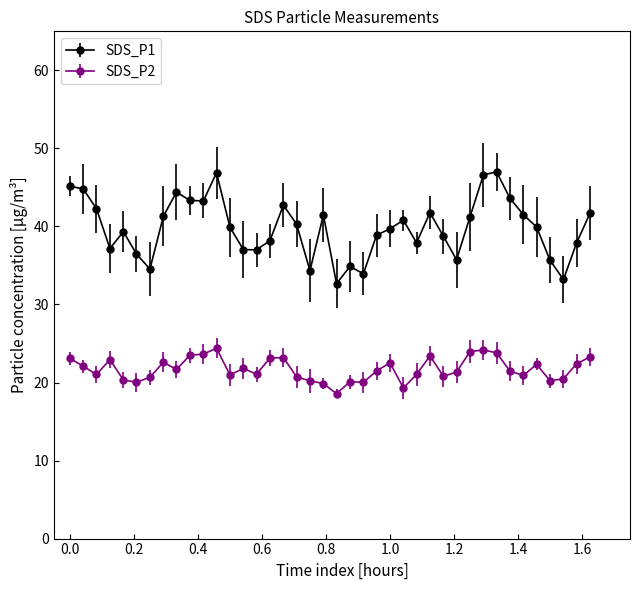

What is the value of the SDS_P1 point at the 24th from the left?

38.9